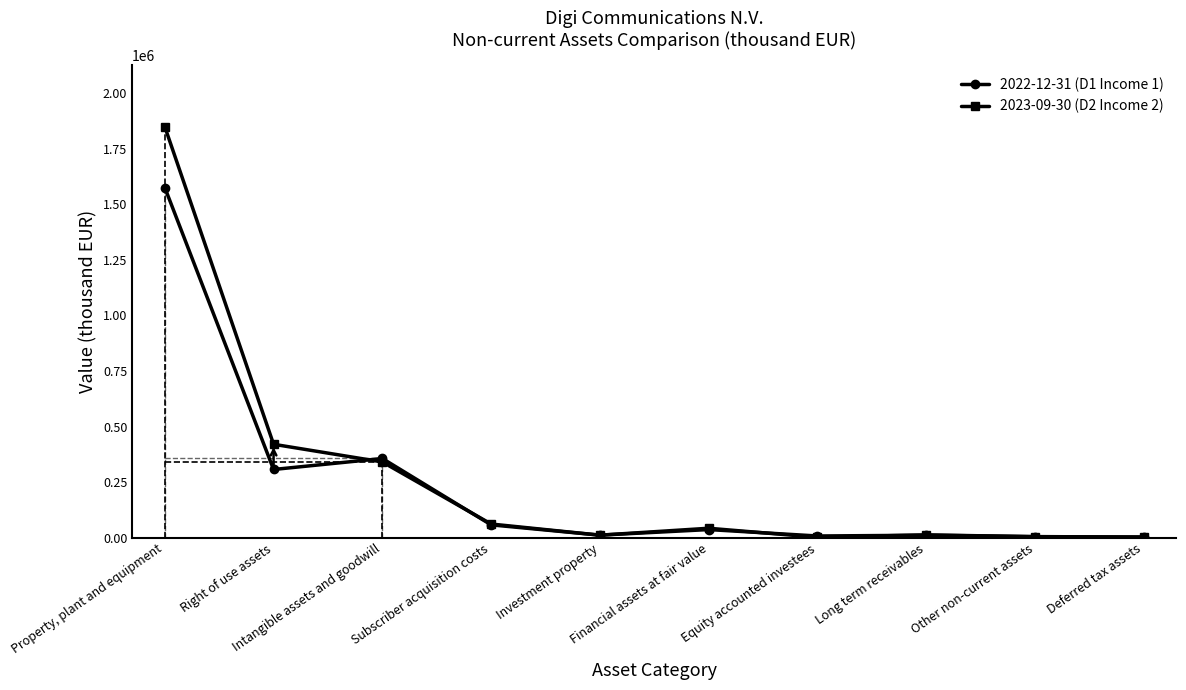

What is the label of the 10th point from the right?

Property, plant and equipment